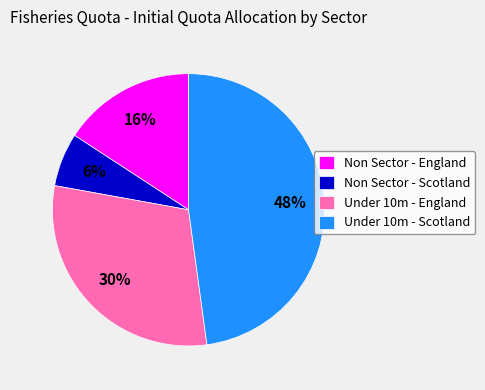

Rank the categories by value from highest to lowest.

Under 10m - Scotland, Under 10m - England, Non Sector - England, Non Sector - Scotland